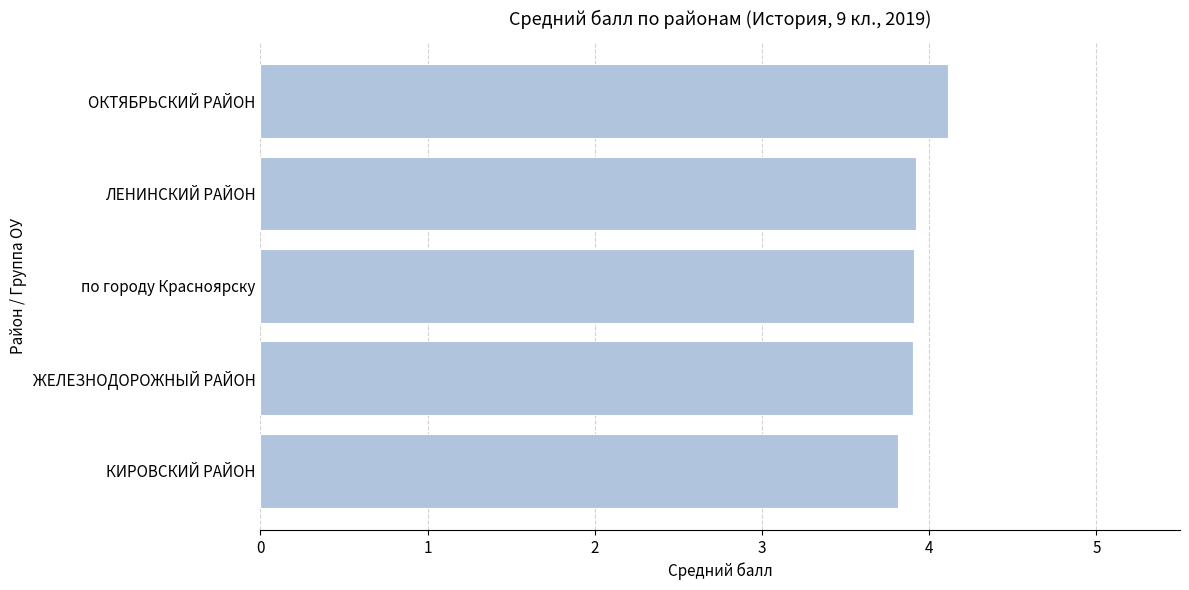

True or false: the data shows 3.9 at ЖЕЛЕЗНОДОРОЖНЫЙ РАЙОН.

True